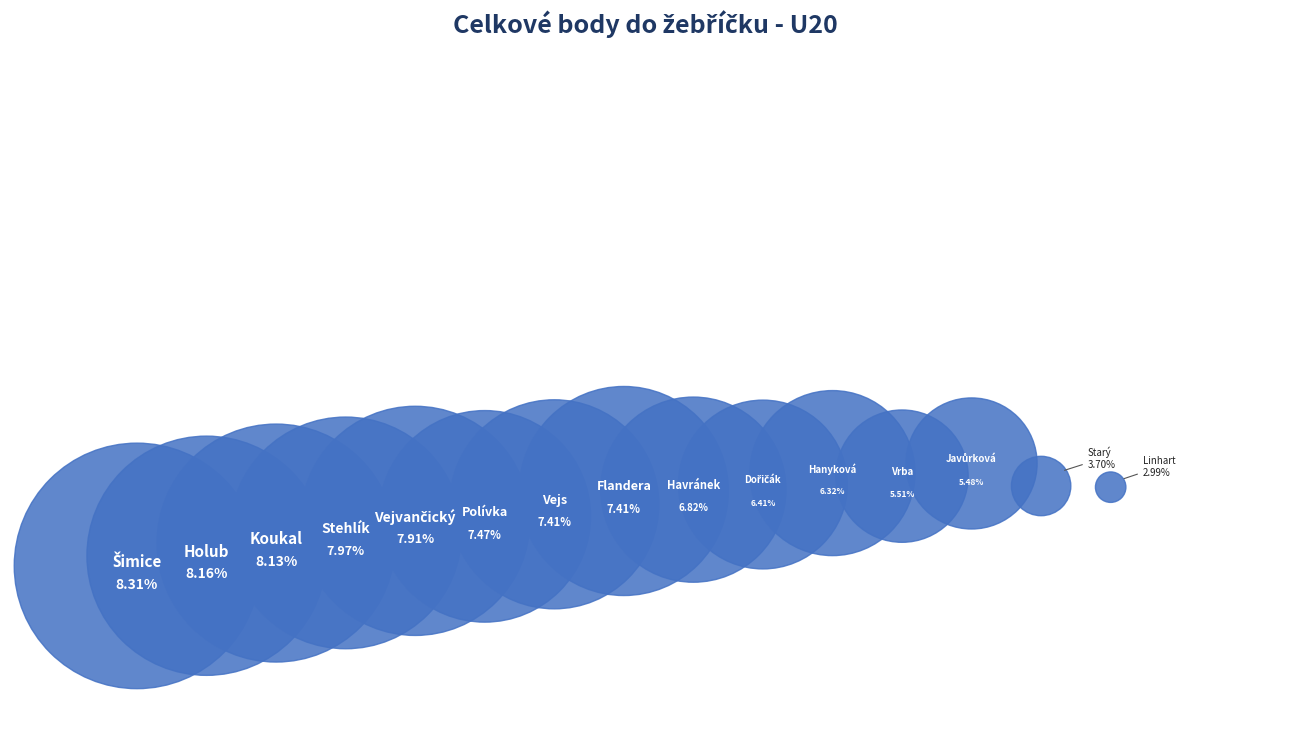

Count the number of slices in the pie.

15